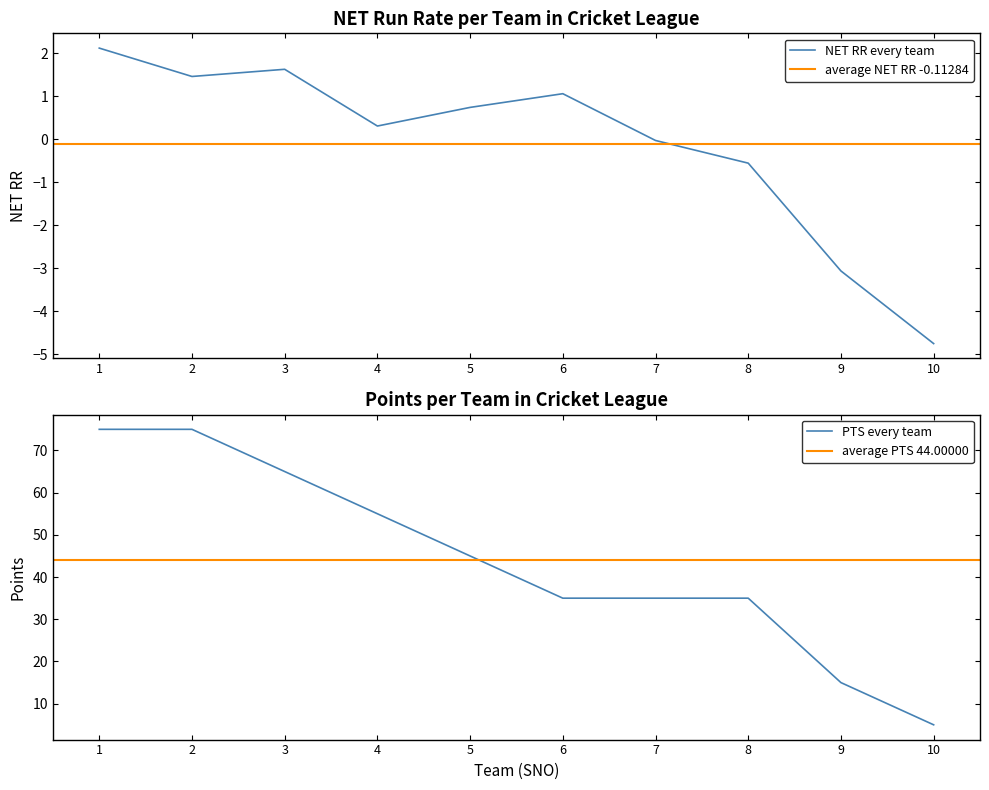

The value of NET RR every team at 8 is -0.6. True or false?

True